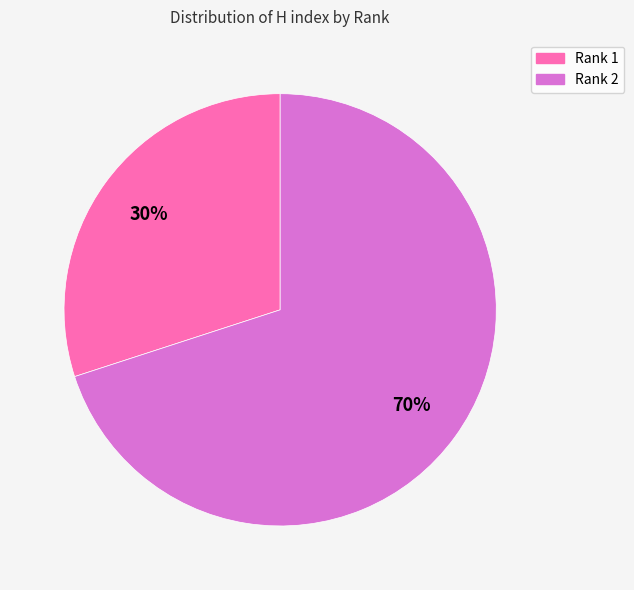

Is there a majority slice in this chart?

Yes